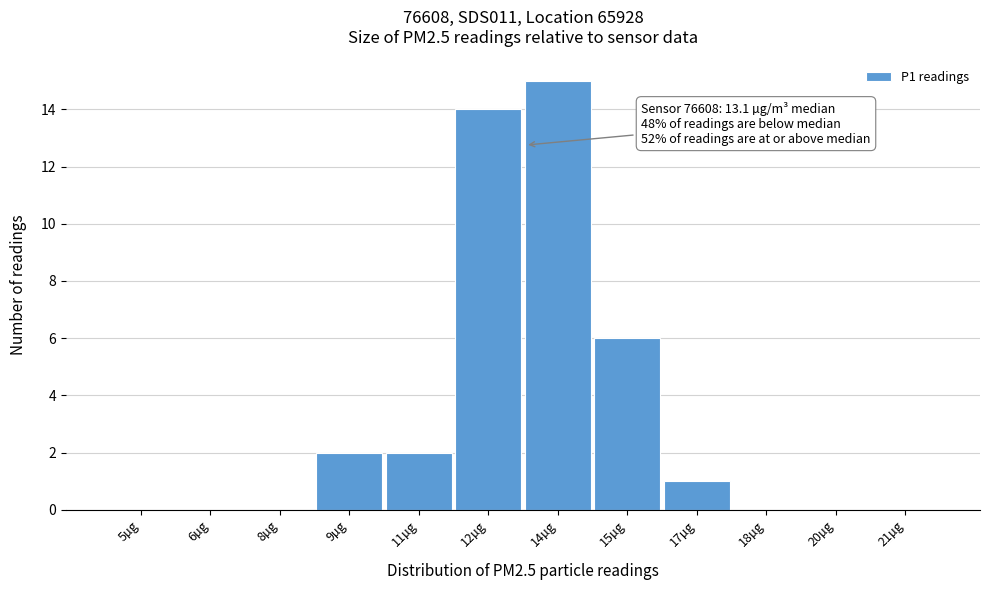

Reading left to right, list all the values displayed in this chart.

5µg=0	6µg=0	8µg=0	9µg=2	11µg=2	12µg=14	14µg=15	15µg=6	17µg=1	18µg=0	20µg=0	21µg=0